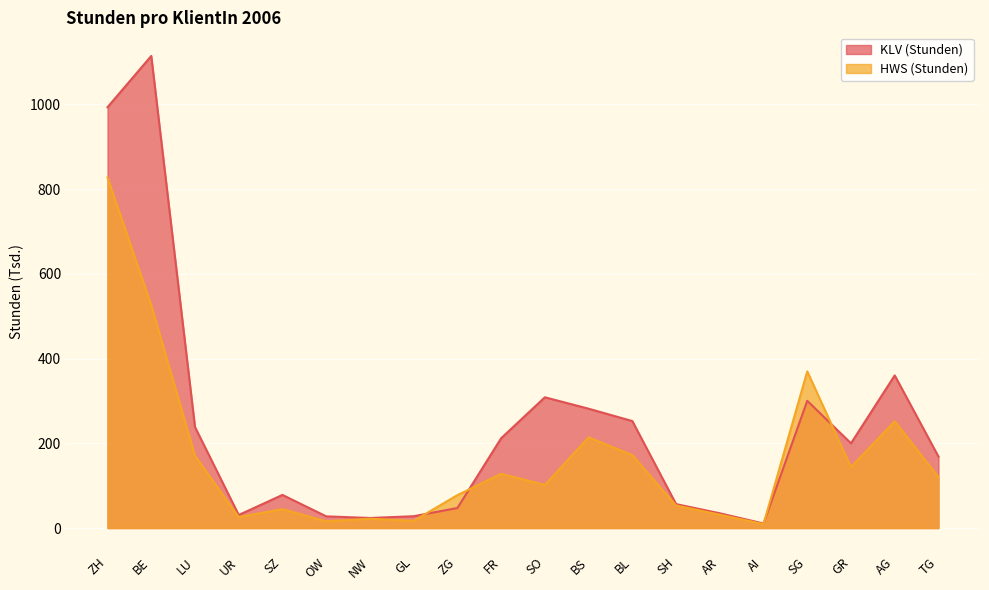

Count the number of data series in this chart.

2